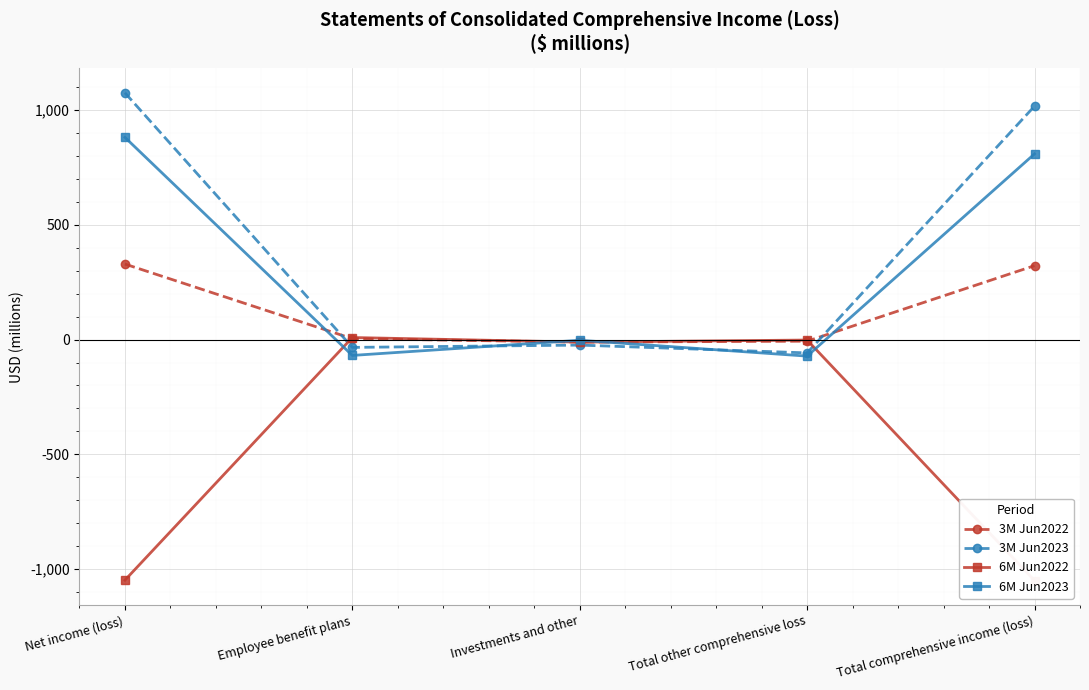

Reading left to right, list all the values displayed in this chart.

3M Jun2022: Net income (loss)=329	Employee benefit plans=4	Investments and other=-11	Total other comprehensive loss=-7	Total comprehensive income (loss)=322
3M Jun2023: Net income (loss)=1075	Employee benefit plans=-34	Investments and other=-24	Total other comprehensive loss=-58	Total comprehensive income (loss)=1017
6M Jun2022: Net income (loss)=-1048	Employee benefit plans=9	Investments and other=-11	Total other comprehensive loss=-2	Total comprehensive income (loss)=-1050
6M Jun2023: Net income (loss)=881	Employee benefit plans=-69	Investments and other=-3	Total other comprehensive loss=-72	Total comprehensive income (loss)=809